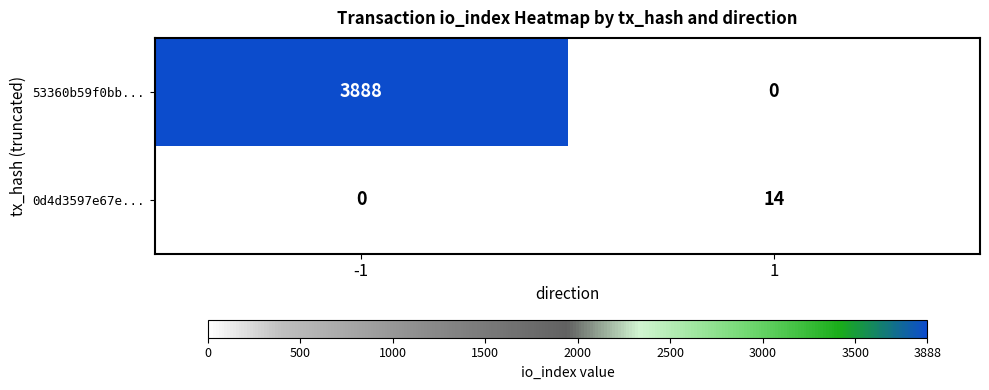

What is the difference between the 0d4d3597e67e... values at -1 and 1?

14